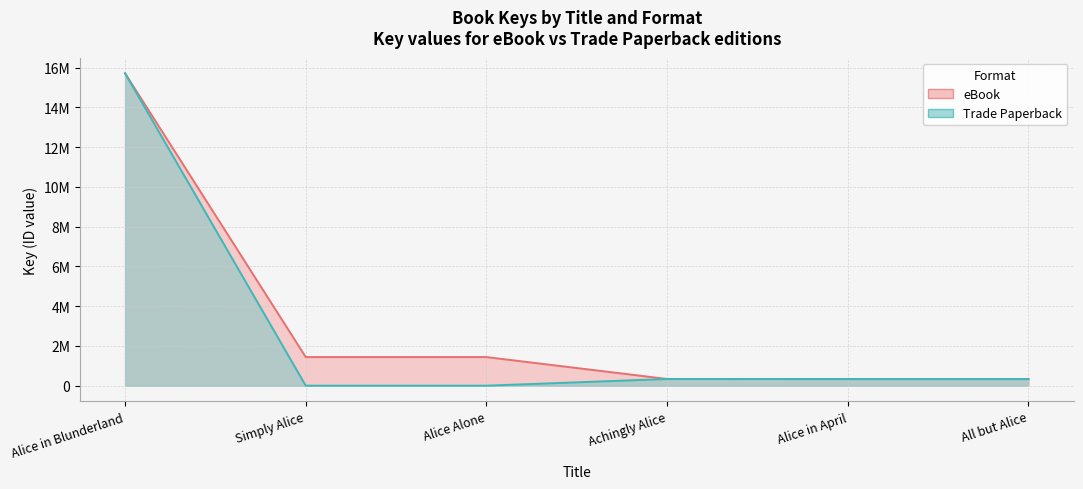

Which series has the largest total across all categories?

eBook